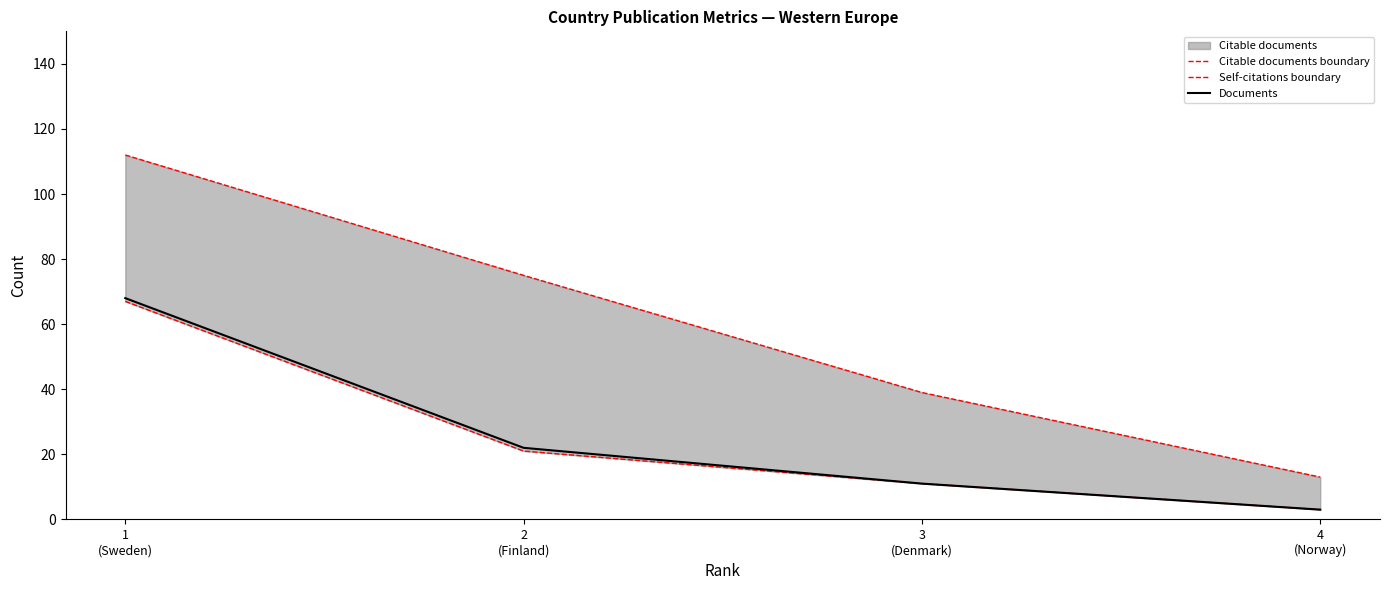

How many lines are shown in the chart?

3